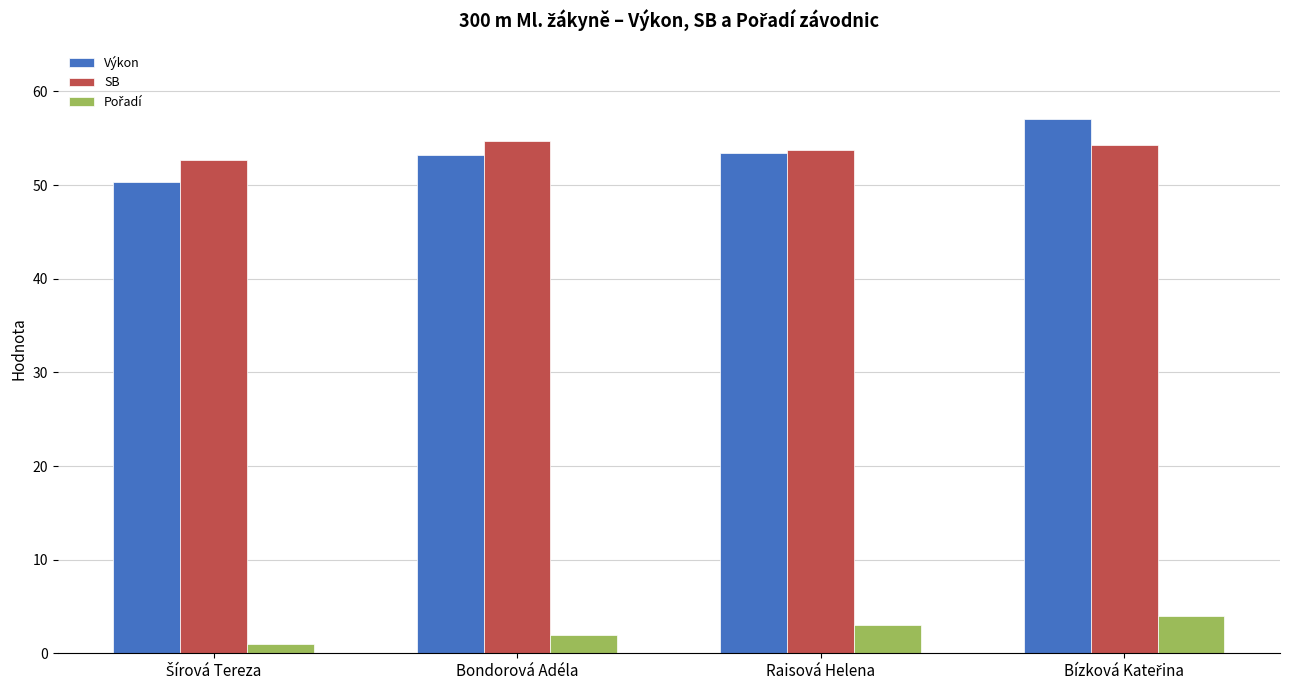

At how many categories does at least one series exceed 45?

4